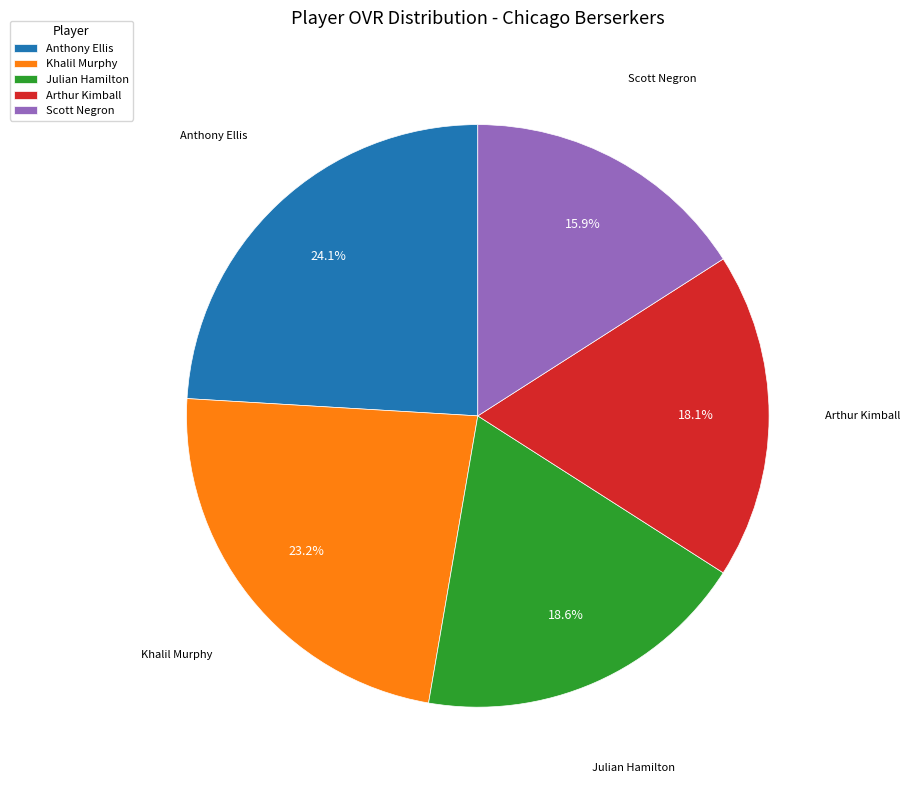

True or false: Julian Hamilton accounts for 19% of the total.

True